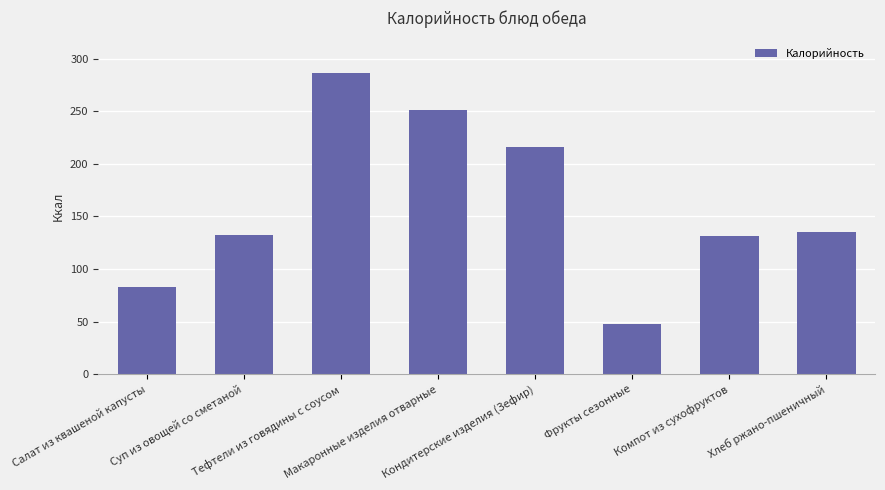

What is the difference between the second highest and minimum values?

203.2